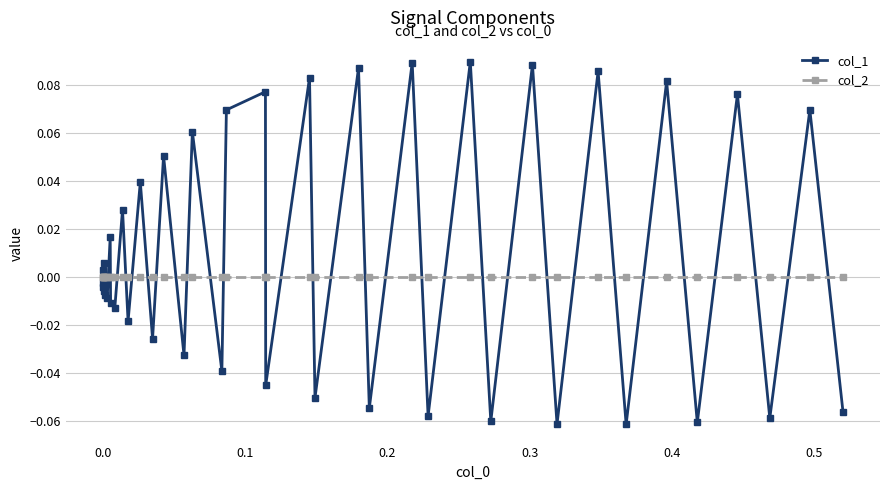

Rank the series by their maximum value, from lowest to highest.

col_2, col_1